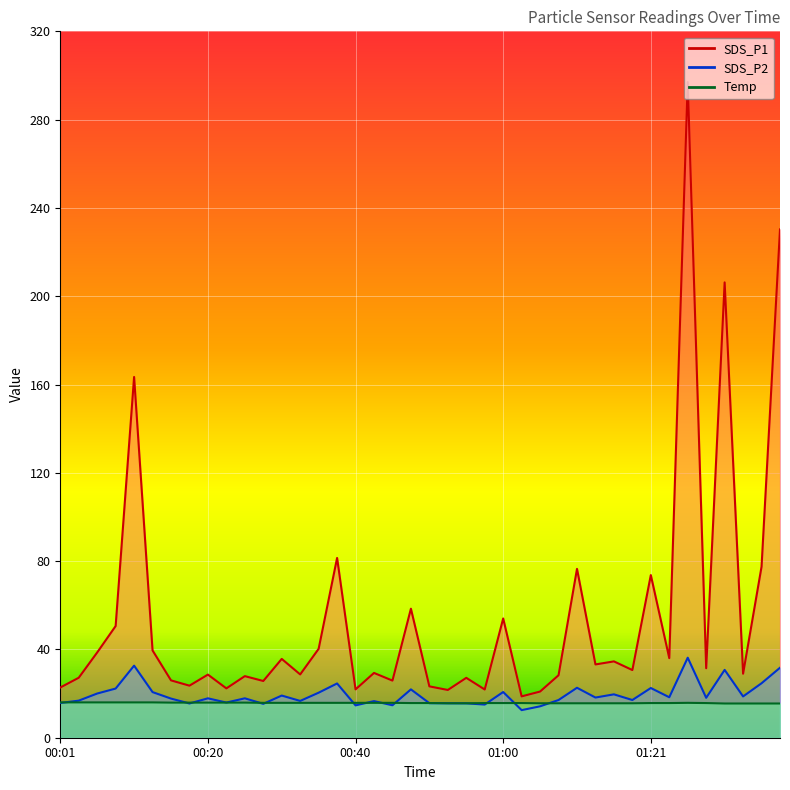

Where is the first local maximum for SDS_P2?

00:10